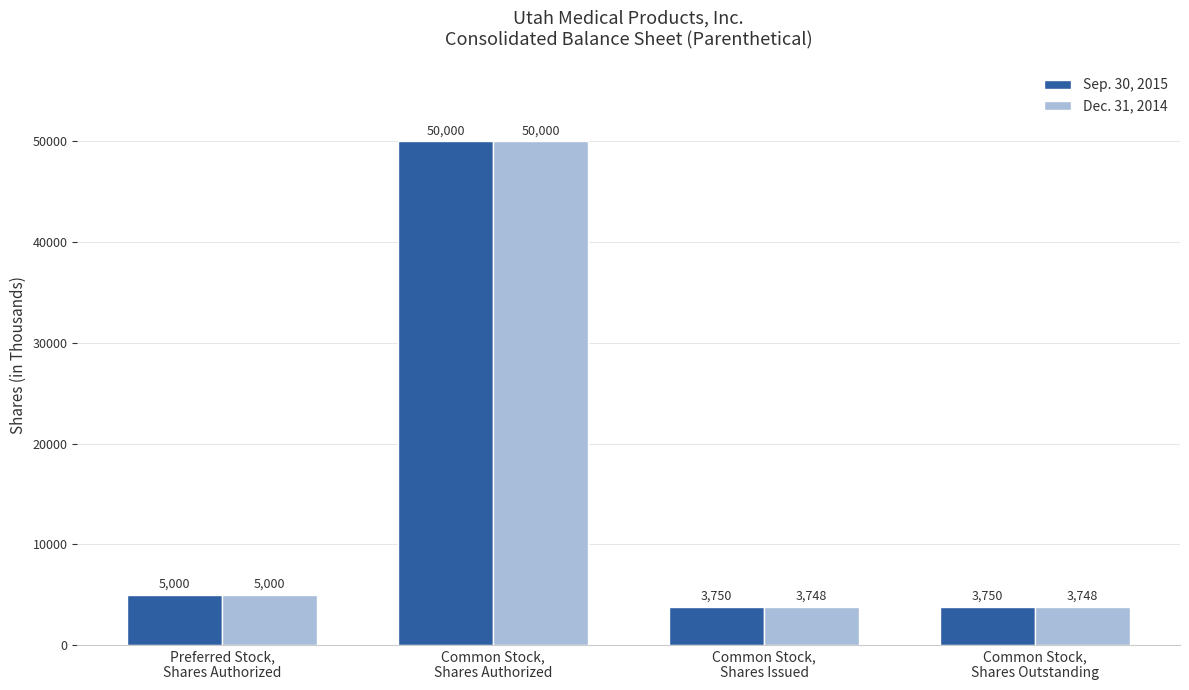

What is the sum of all Sep. 30, 2015 values?

62500